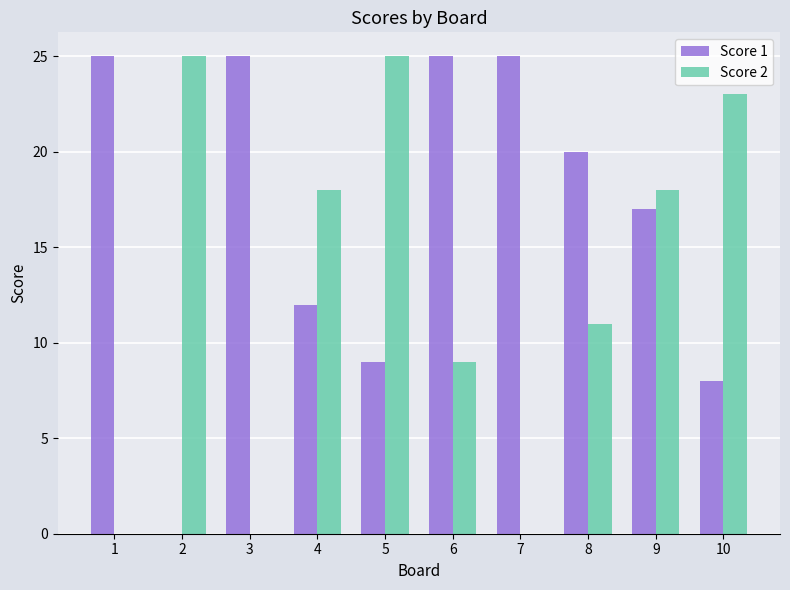

Reading right to left, transcribe all the data shown in this chart.

Score 1: 10=8	9=17	8=20	7=25	6=25	5=9	4=12	3=25	2=0	1=25
Score 2: 10=23	9=18	8=11	7=0	6=9	5=25	4=18	3=0	2=25	1=0